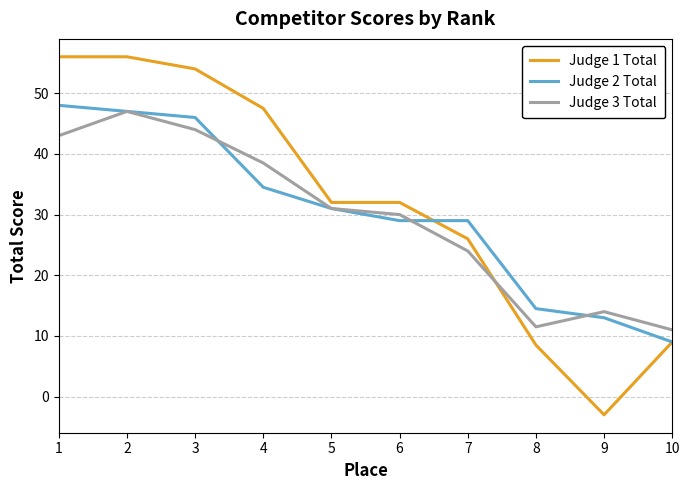

True or false: Judge 1 Total has a value of 47.5 at 4.

True